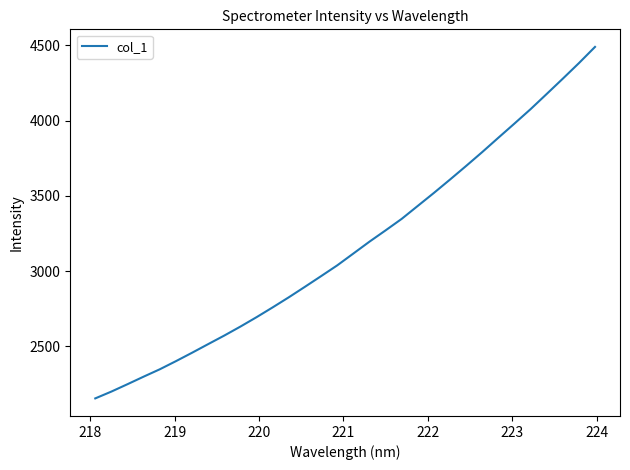

What is the difference between the maximum and minimum values?

2335.1